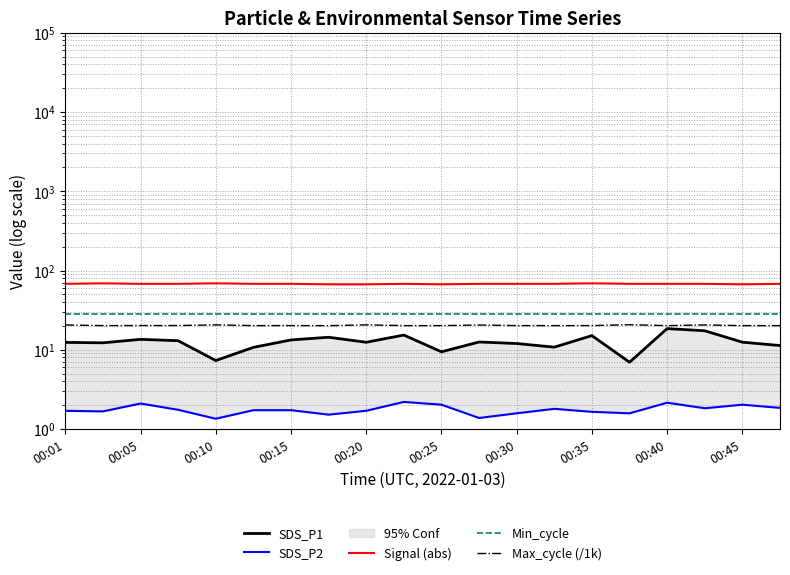

True or false: SDS_P1 and SDS_P2 intersect in this chart.

False